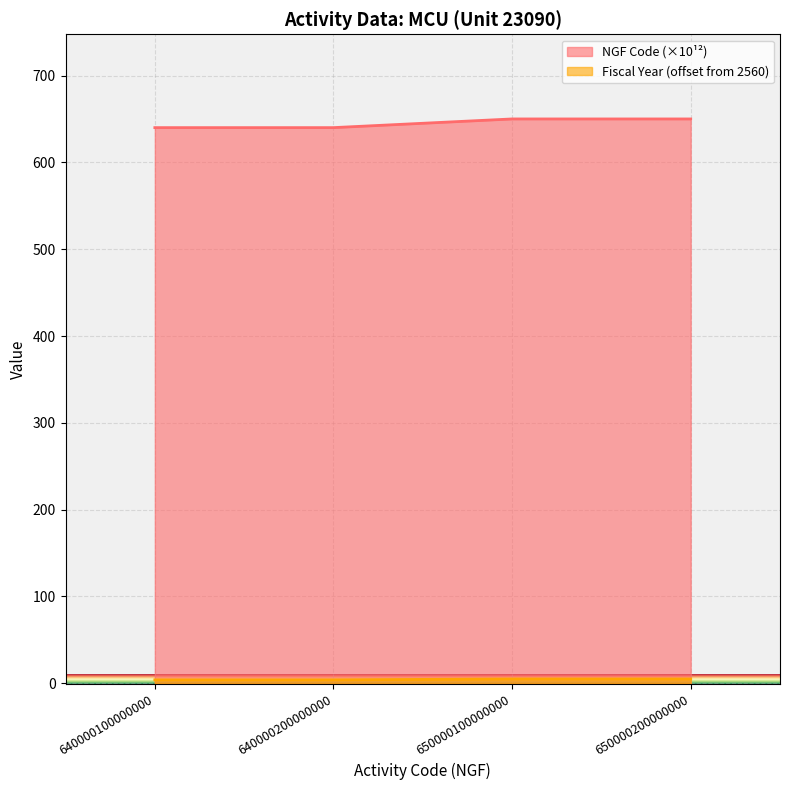

How many data points in NGF Code (numeric) are above 650?

2